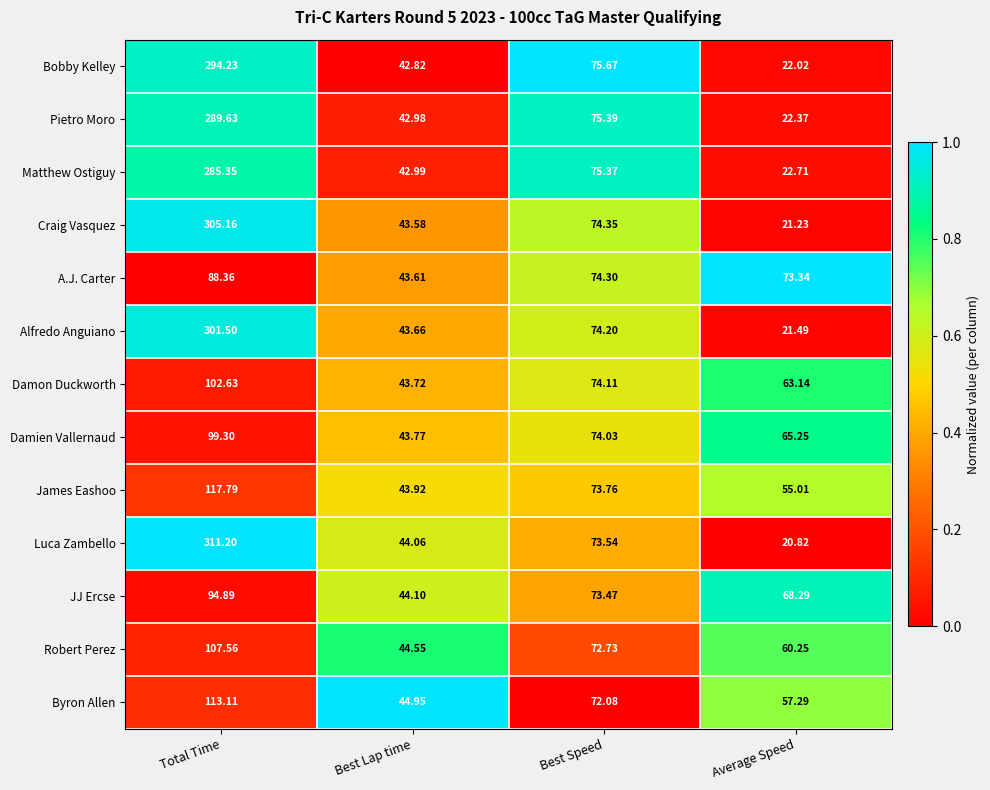

What is the difference between the highest and lowest values at Best Lap time?

2.1